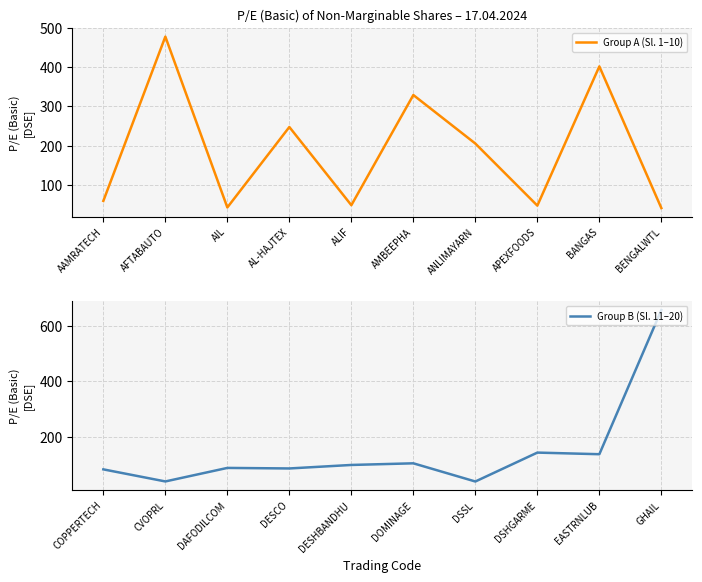

Is it true that Group A (Sl. 1–10) equals 74.0 at APEXFOODS?

False